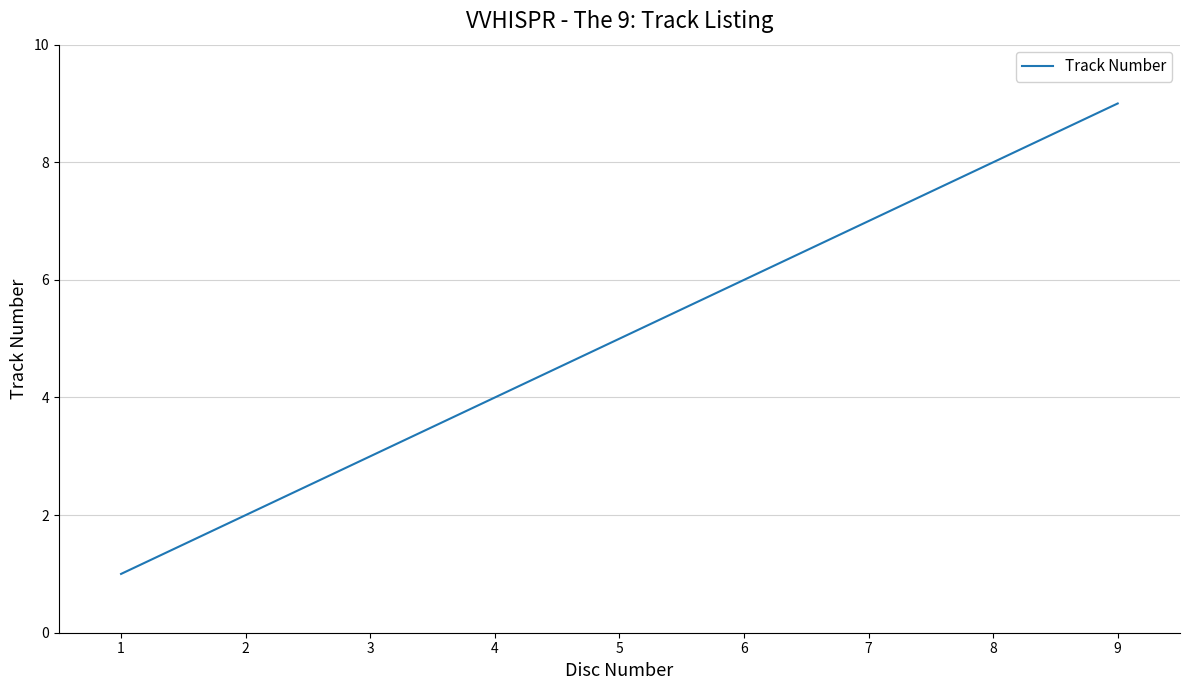

What is the sum of all values?

45